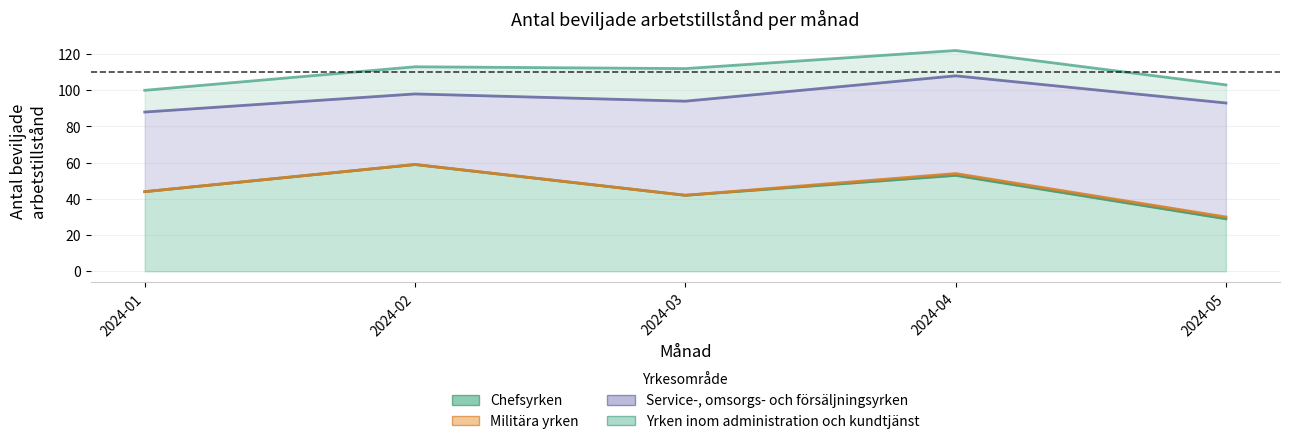

What is the sum of all Yrken inom administration och kundtjänst values?

69